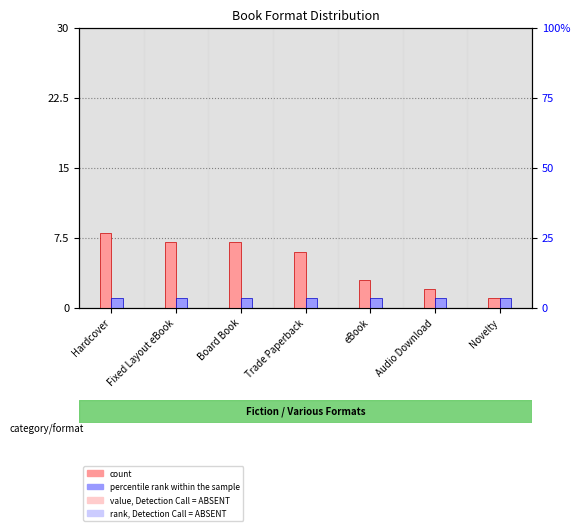

Is it true that count equals 10 at Board Book?

False